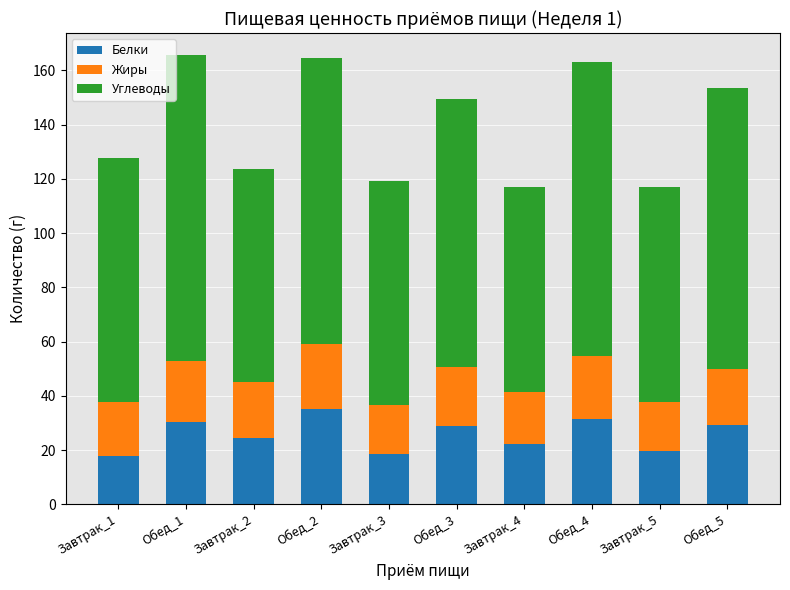

What is the lowest value of the Белки series?

17.8